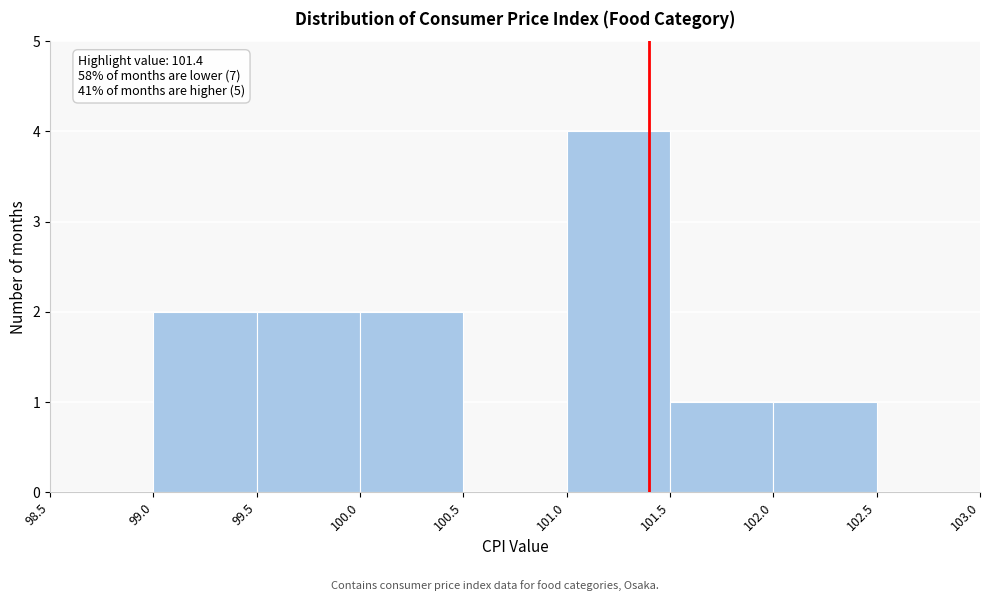

Over which range of the x-axis is the bar tallest?

101.0 to 101.5